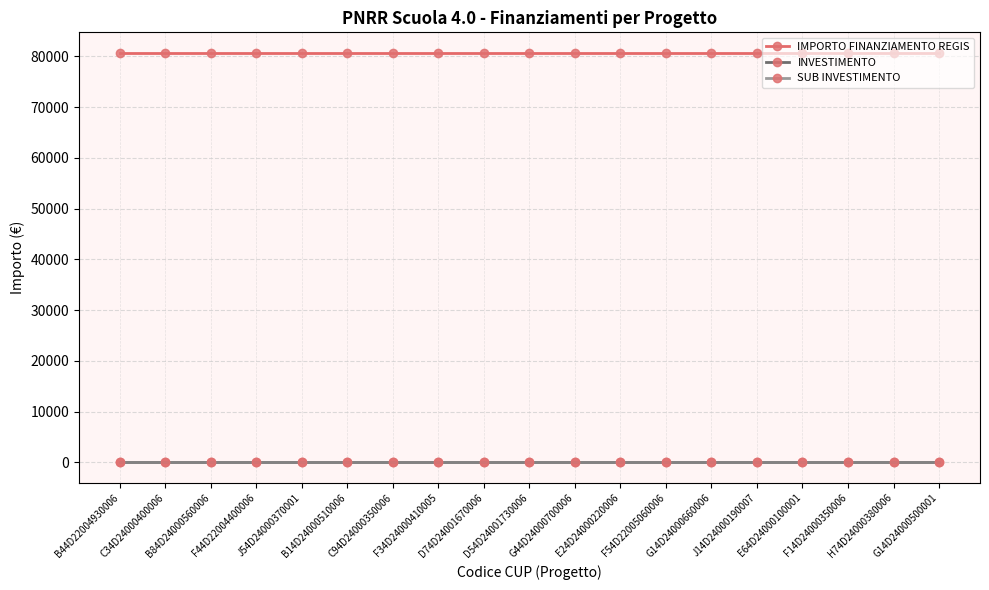

True or false: IMPORTO FINANZIAMENTO REGIS and SUB INVESTIMENTO intersect in this chart.

False